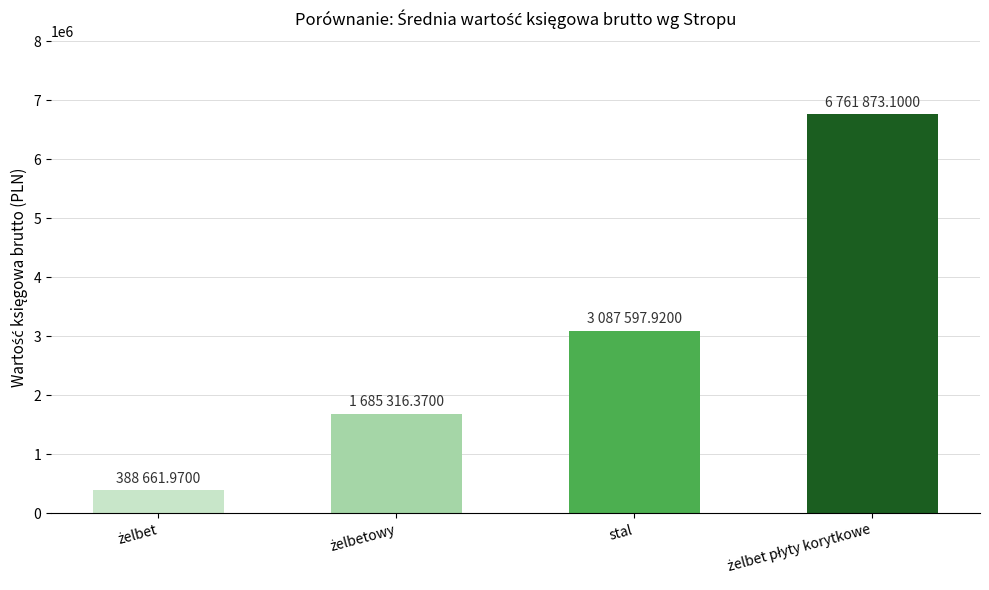

What value does the data have at stal?

3087597.9